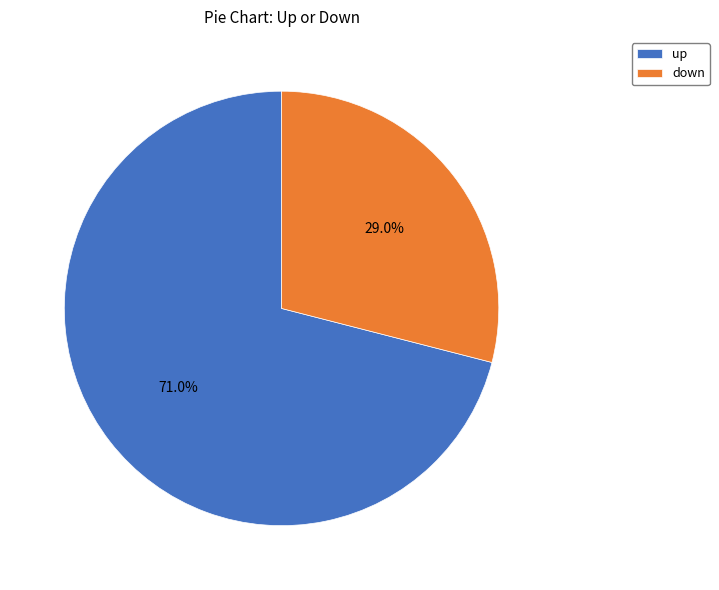

Which has a higher value, down or up?

up